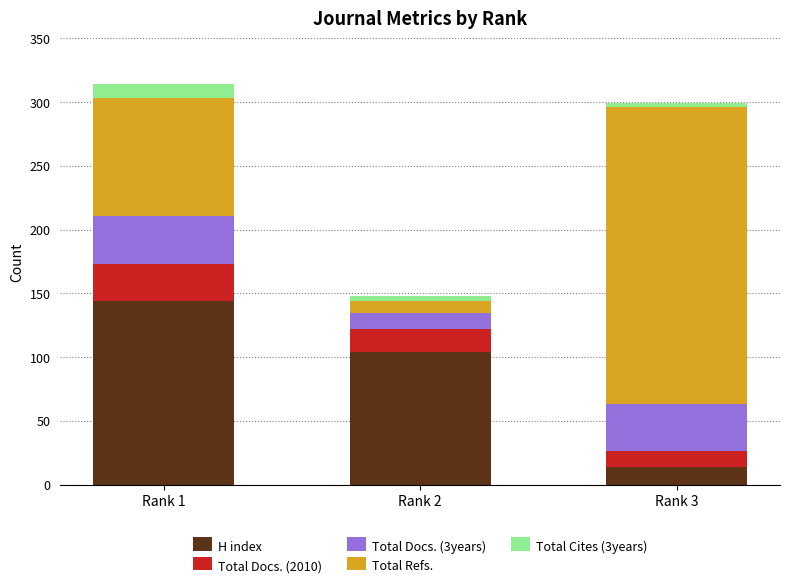

List the labels in order of H index value, smallest first.

Rank 3, Rank 2, Rank 1